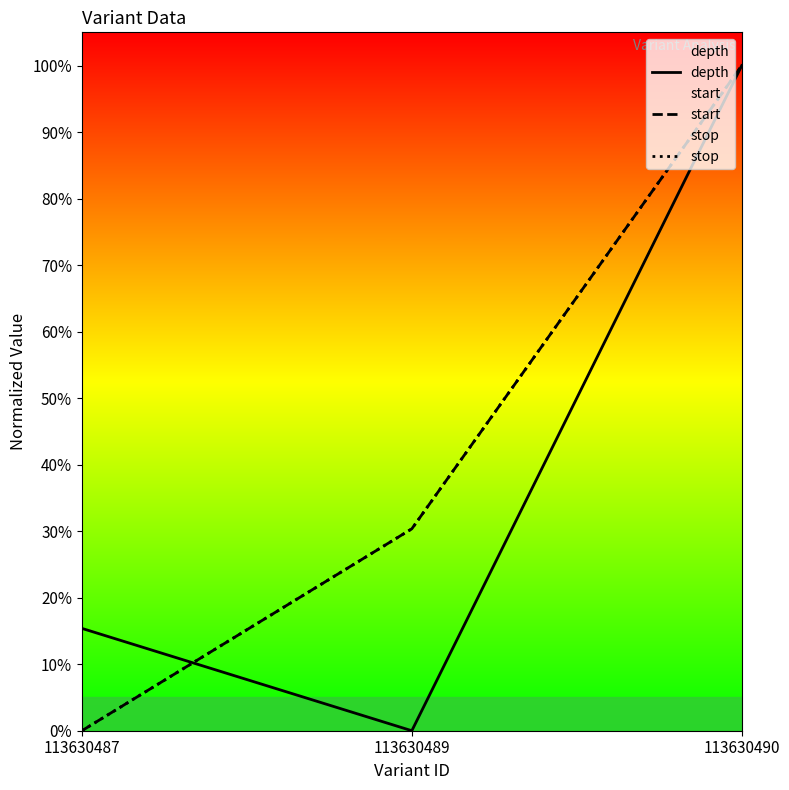

Is the value of depth at 113630490 greater than the value of stop at 113630487?

Yes